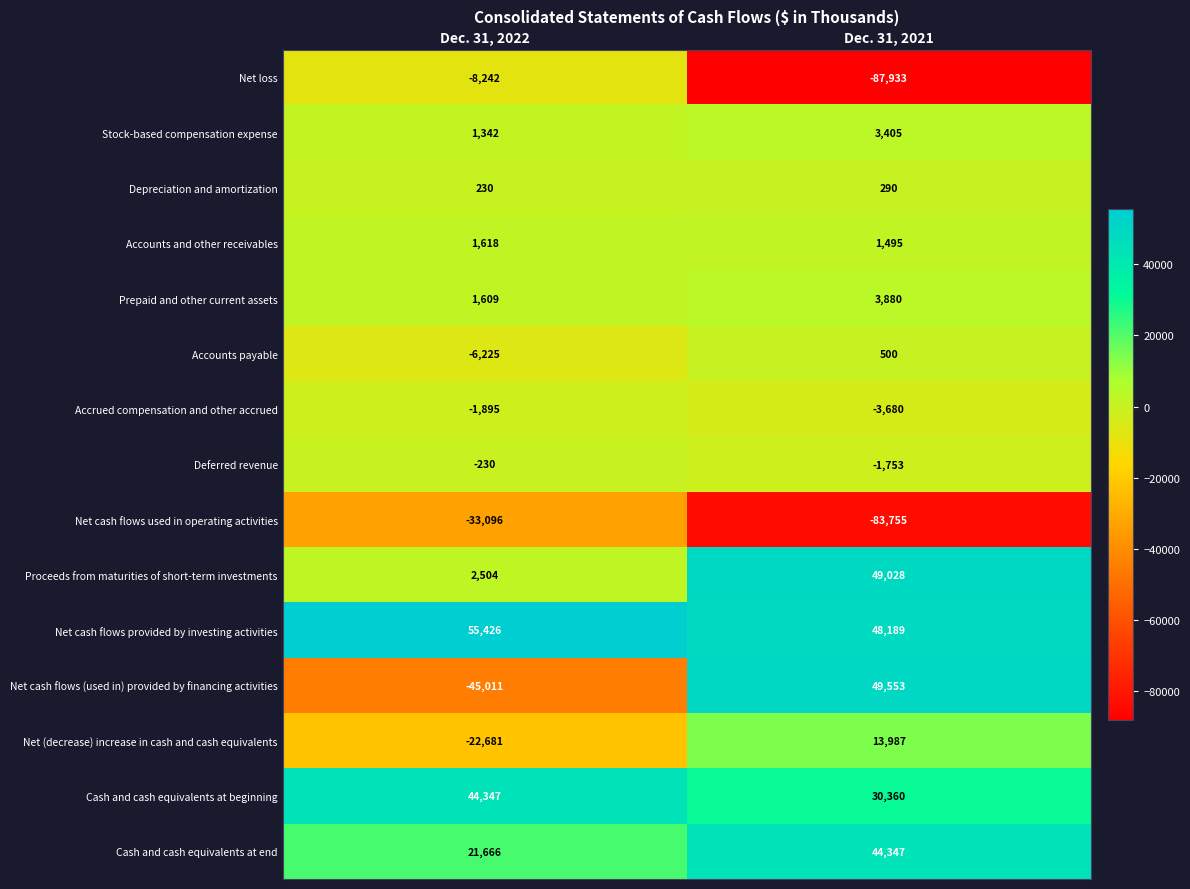

What is the difference between the maximum and minimum values in the Cash and cash equivalents at end series?

22681